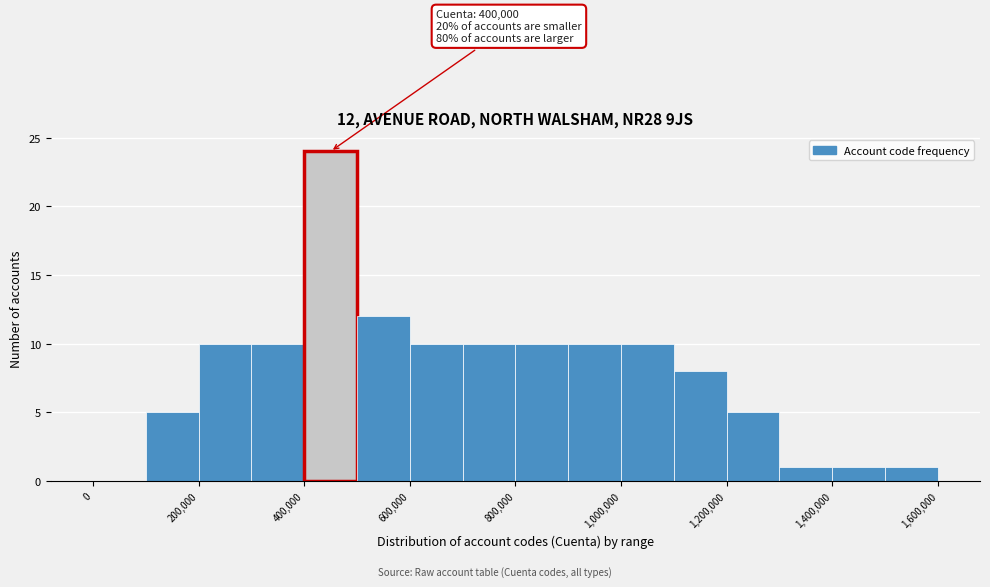

Over which range of the x-axis is the bar tallest?

400000 to 500000